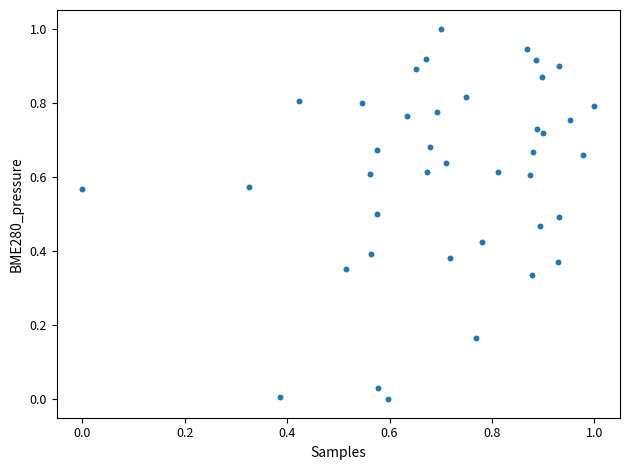

What is the range of Y values (max minus min)?

1.0